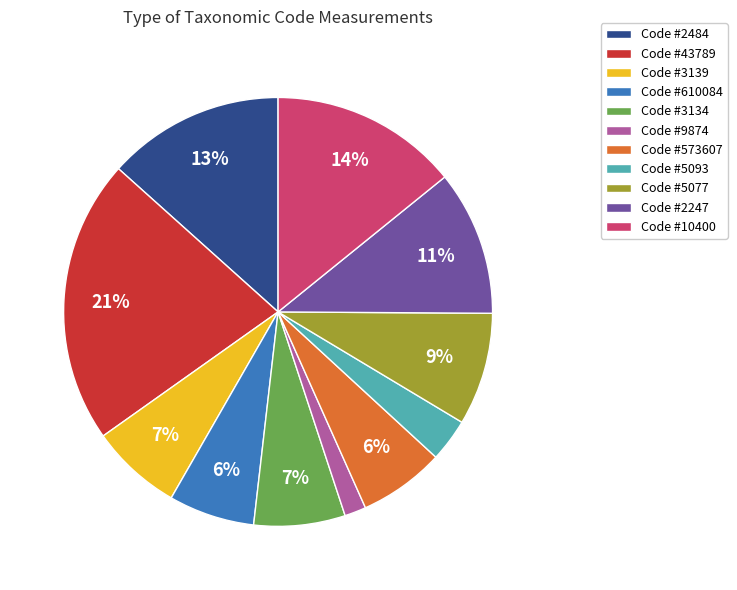

Is there a majority slice in this chart?

No